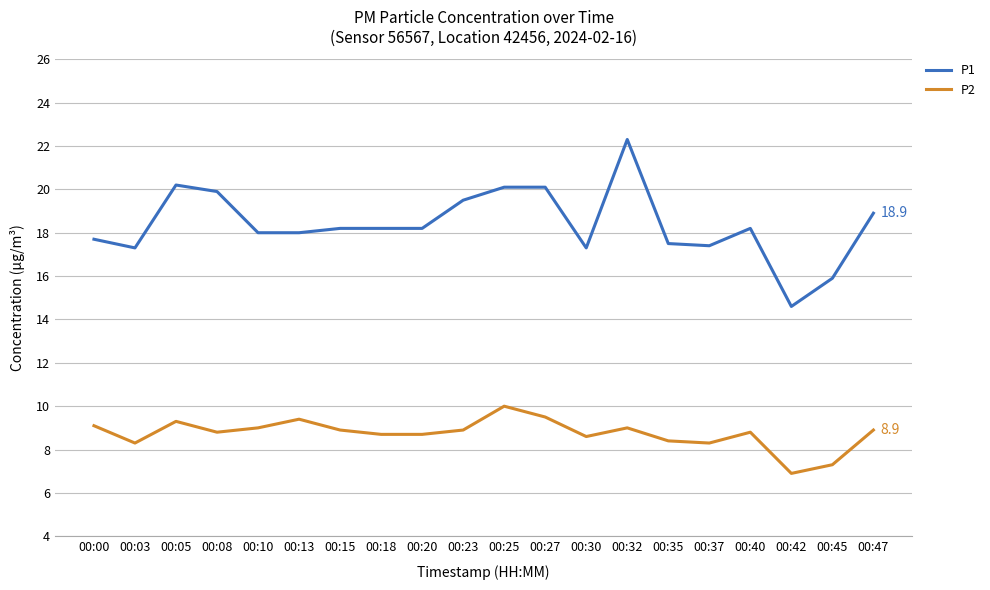

Read the P2 value at 00:30.

8.6